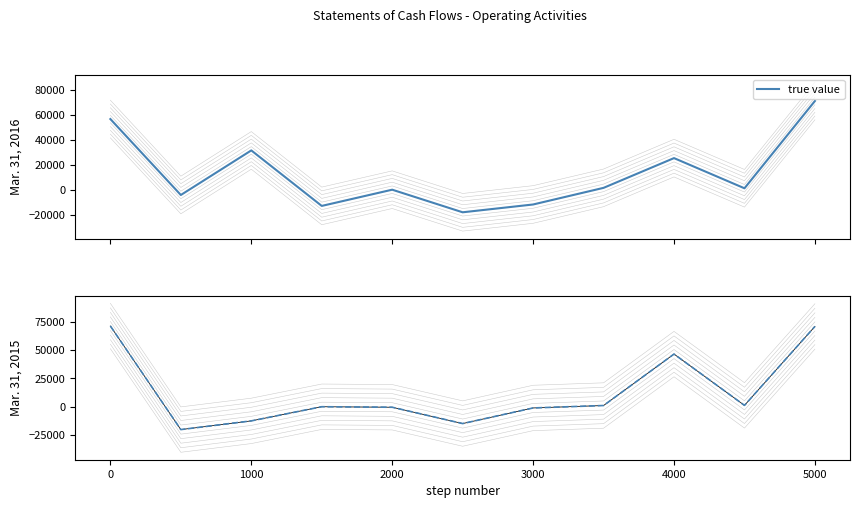

How many distinct data groups are displayed?

2